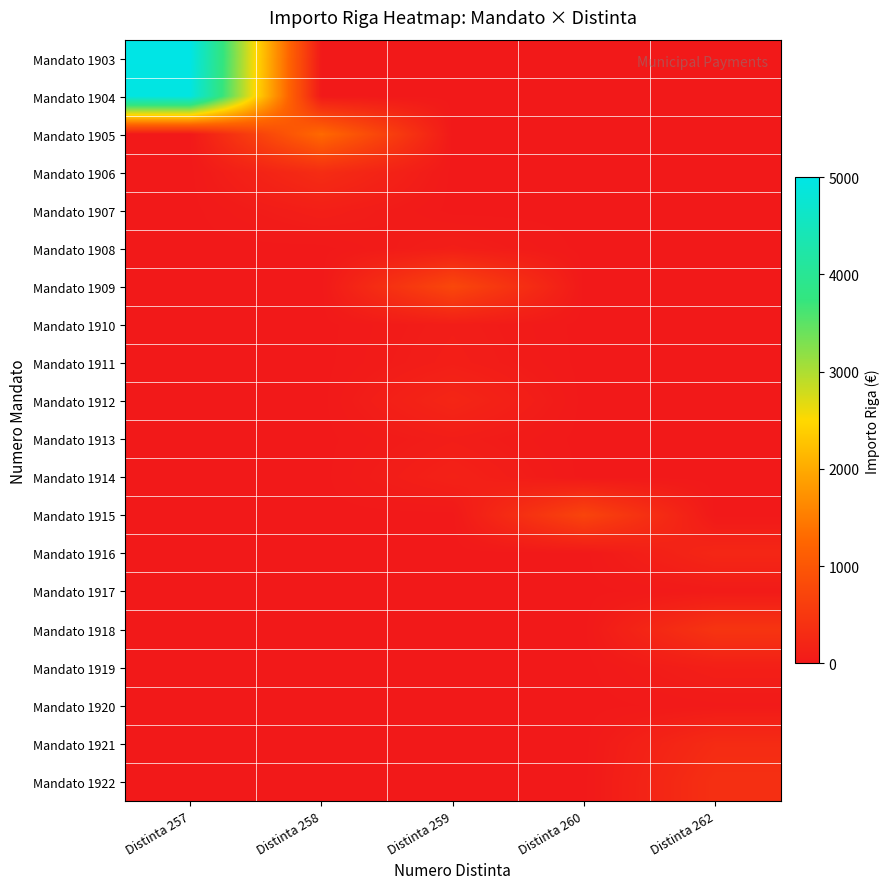

Between Distinta 257 and Distinta 262, which series saw the biggest shift?

Mandato 1903